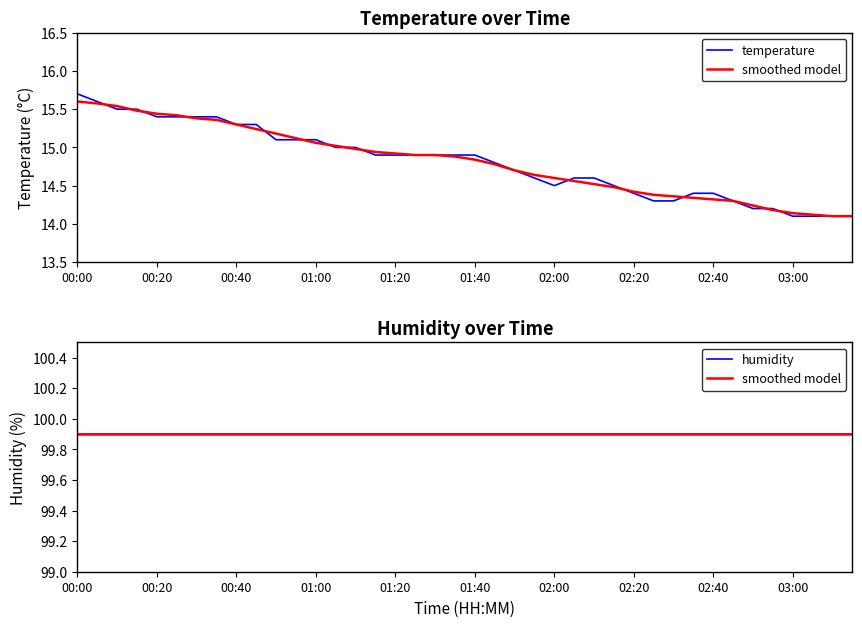

Is the value of smoothed model at 31 greater than the value of humidity at 02:20?

No